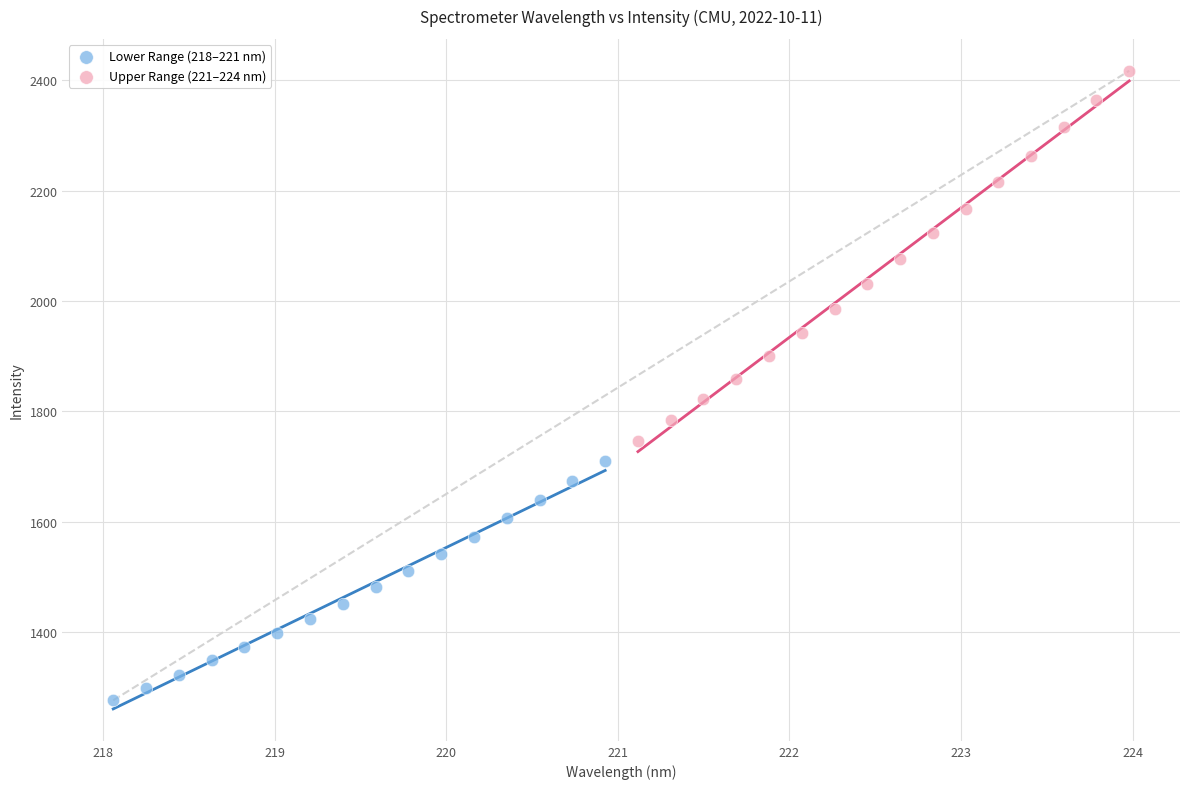

Which series reaches the minimum Y coordinate?

Lower Range (218–221 nm)